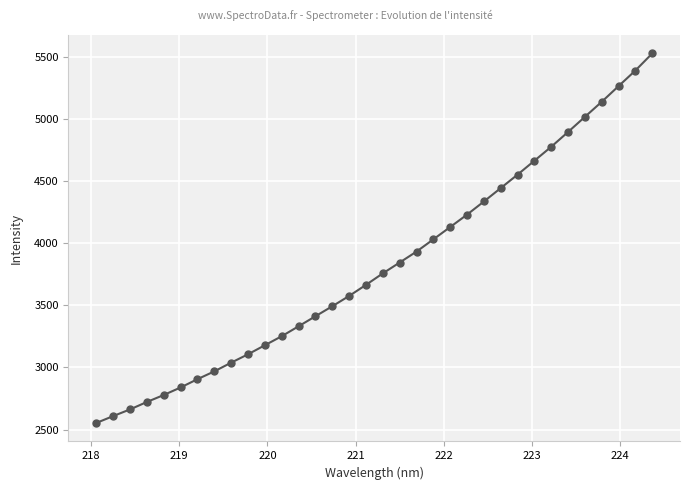

What is the average value?

3824.1